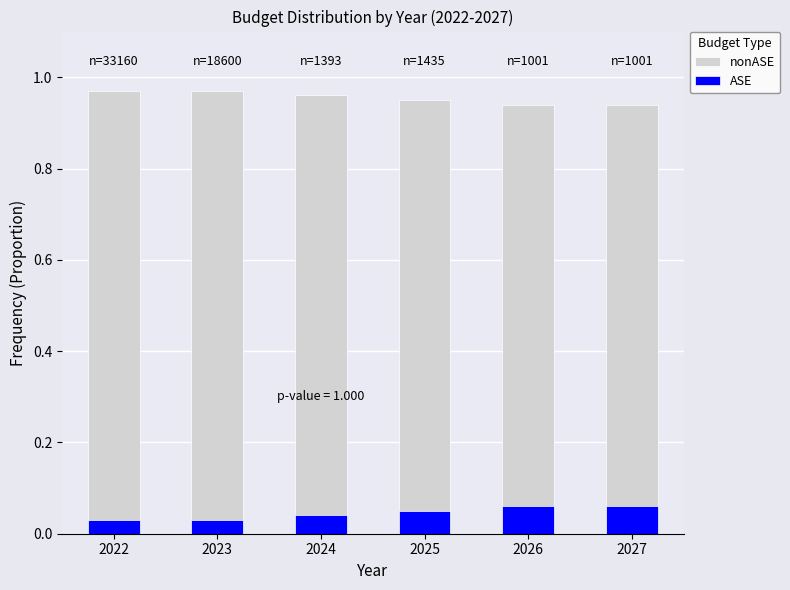

How many groups of bars are there?

6